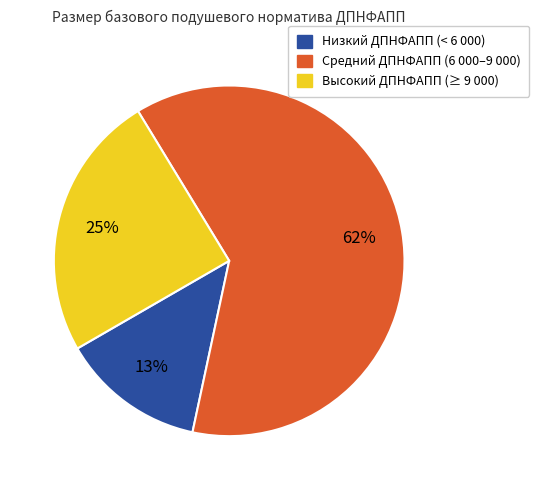

How many segments does this pie chart have?

3